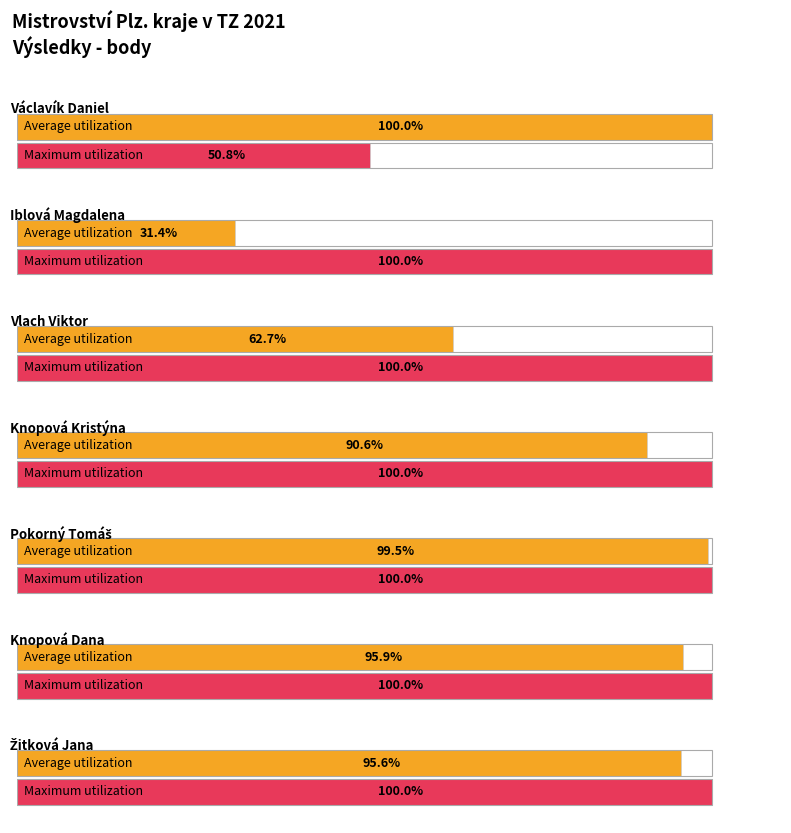

Which label corresponds to the largest value in the chart?

Václavík Daniel